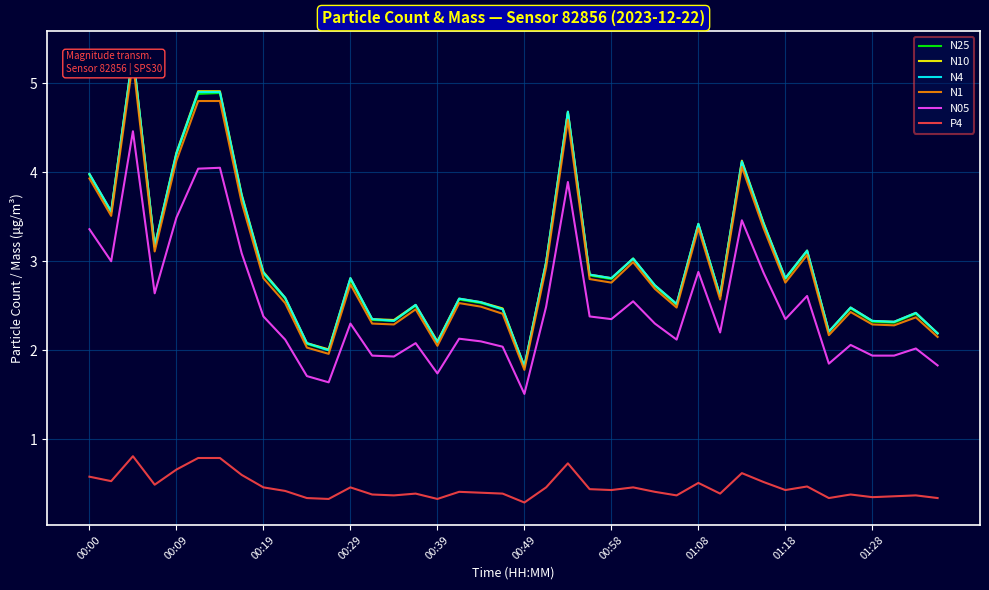

What is the minimum value shown in the chart?

0.3